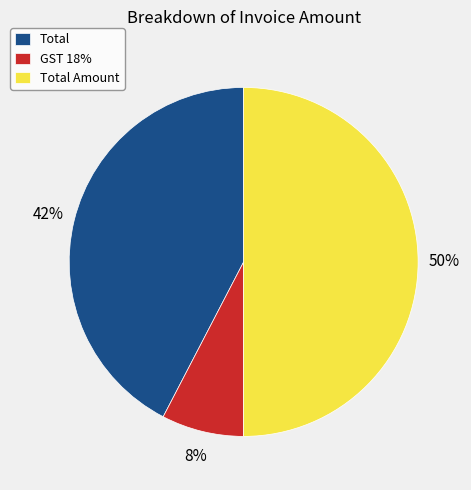

Which has a higher value, Total Amount or GST 18%?

Total Amount